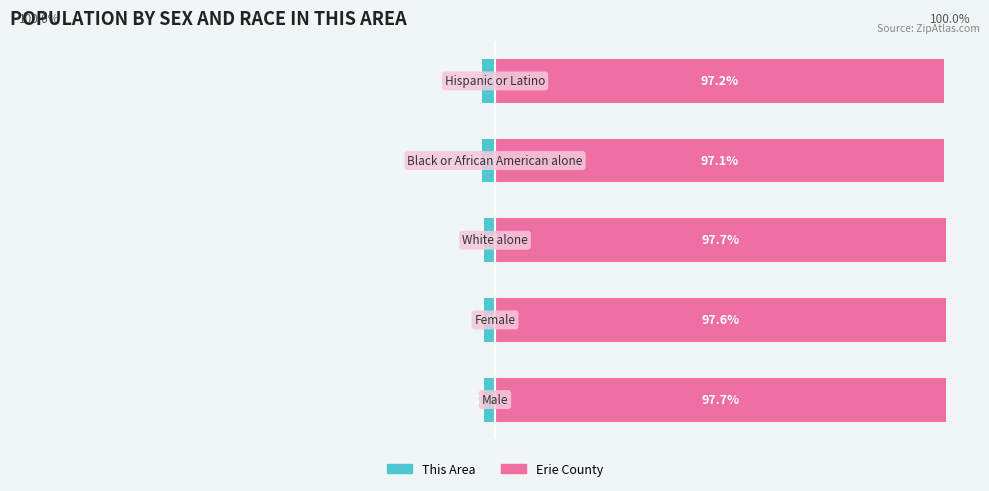

How many categories are shown in the chart?

5